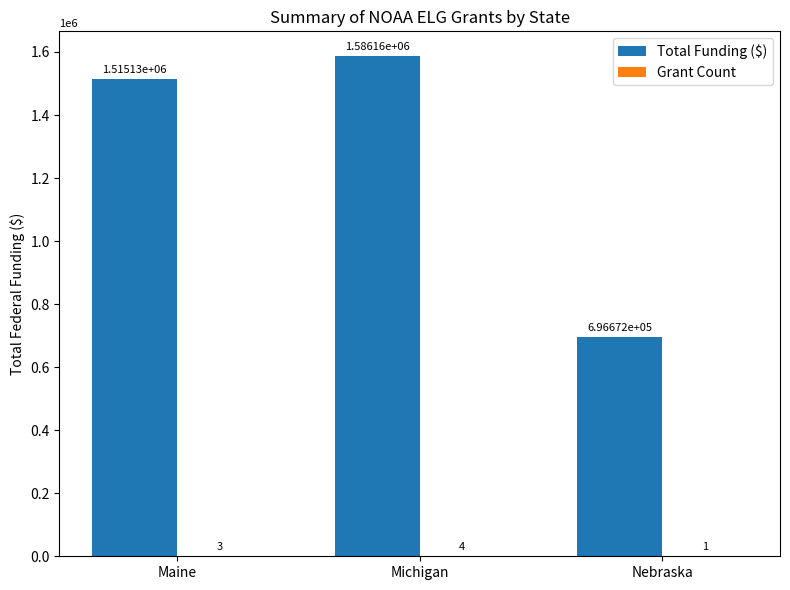

At which category is the sum across all series the highest?

Michigan